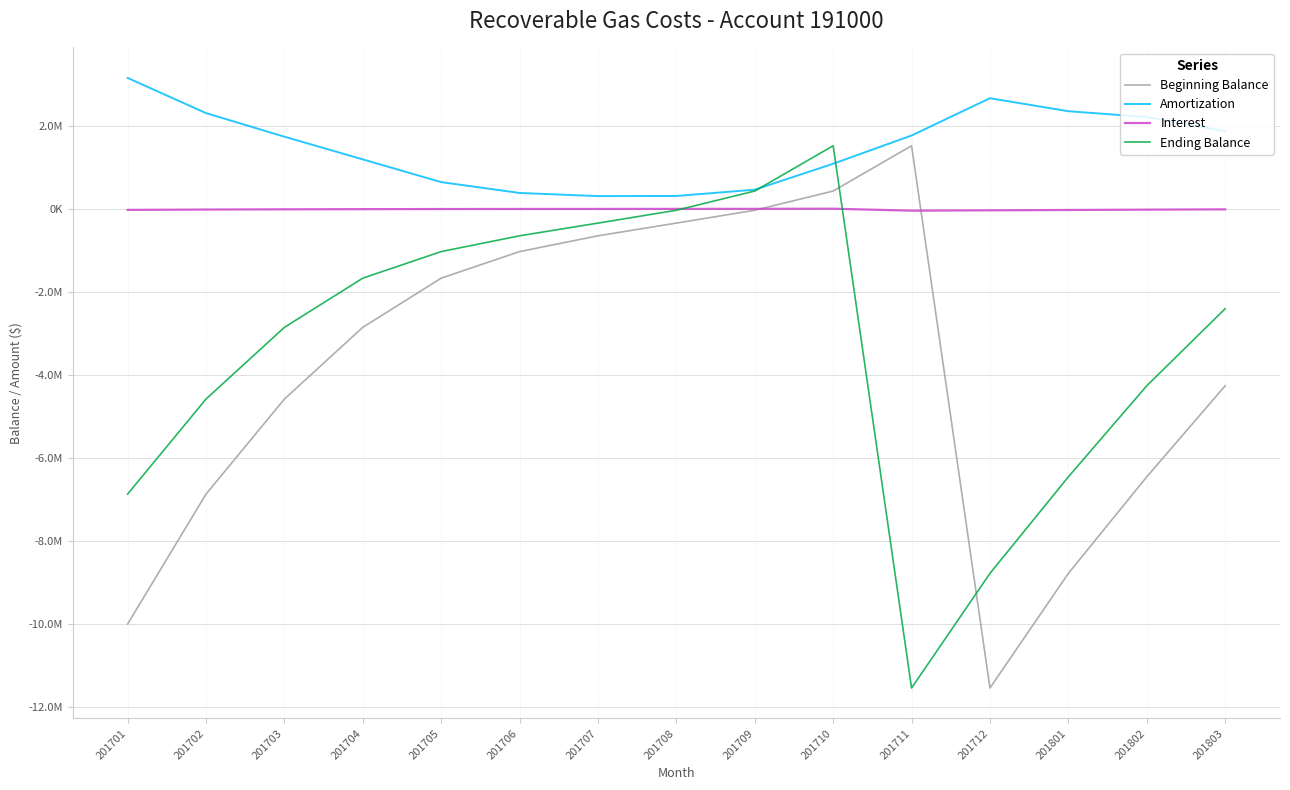

Does the chart have visible grid lines?

Yes